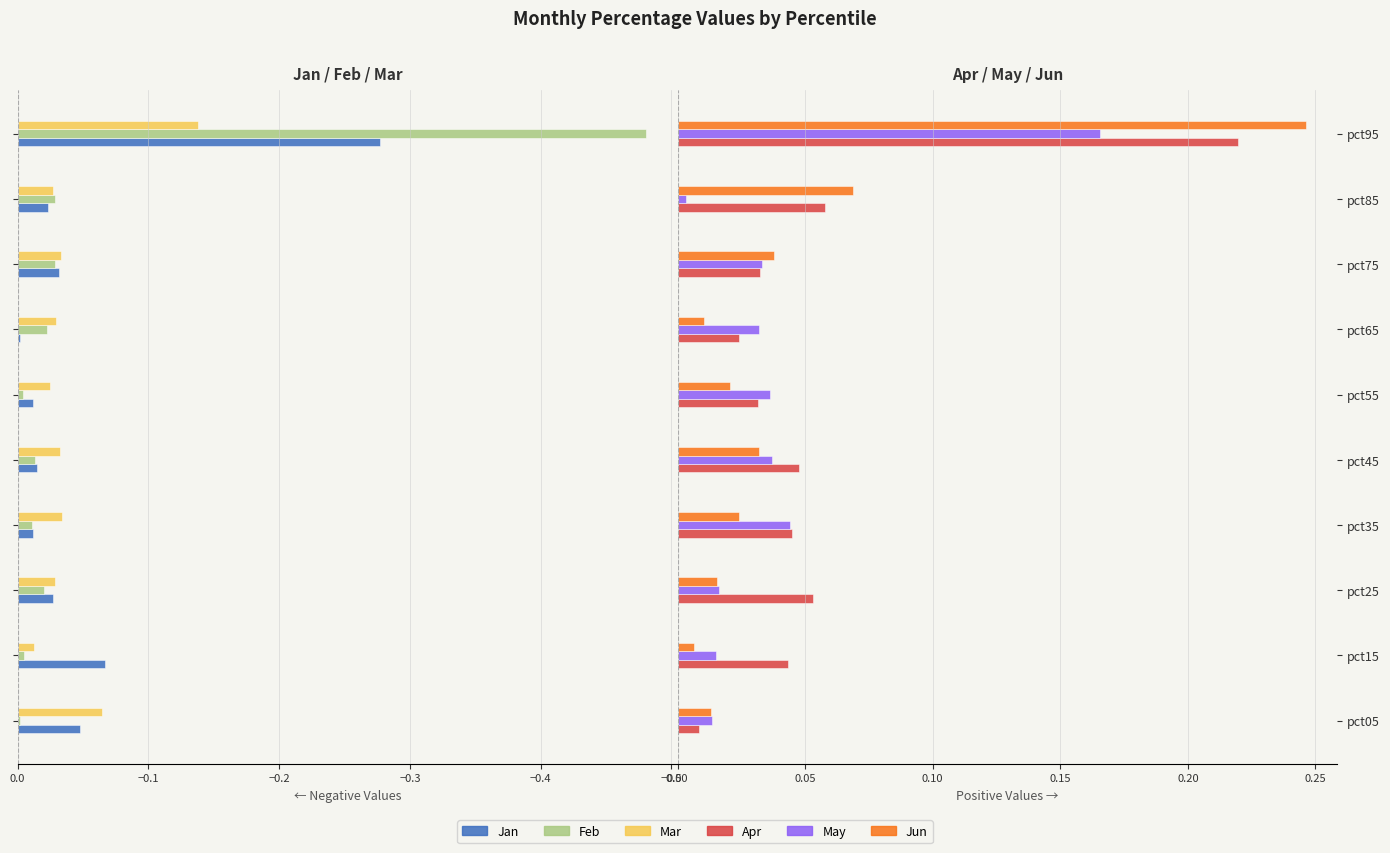

What is the difference between the highest and lowest values at pct55?

0.1